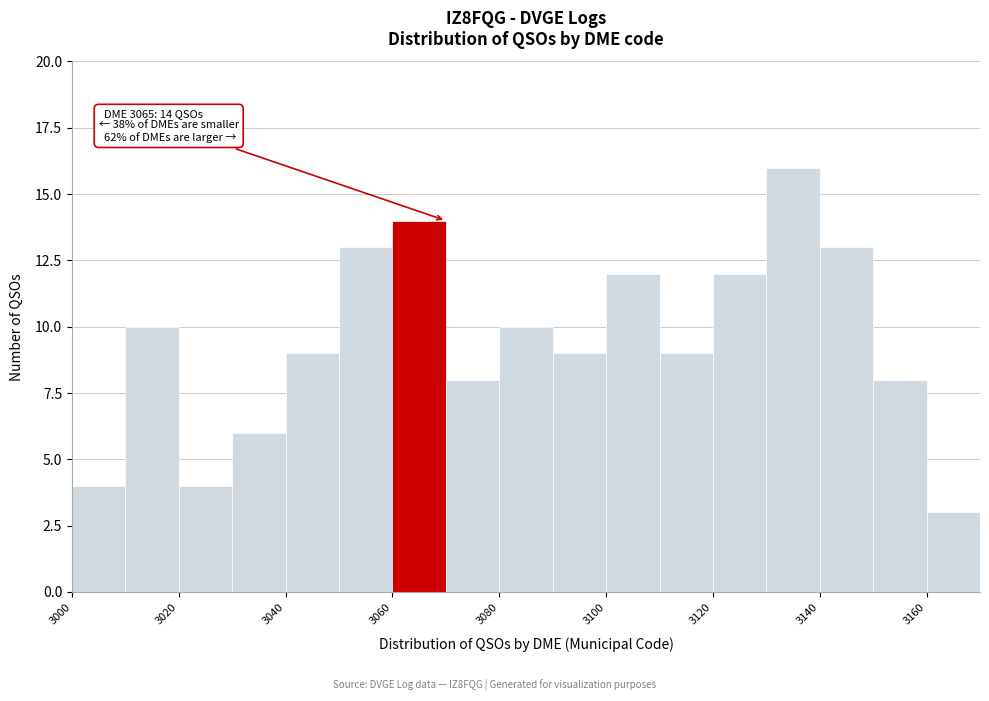

Which range on the x-axis has the tallest bar?

3130 to 3140